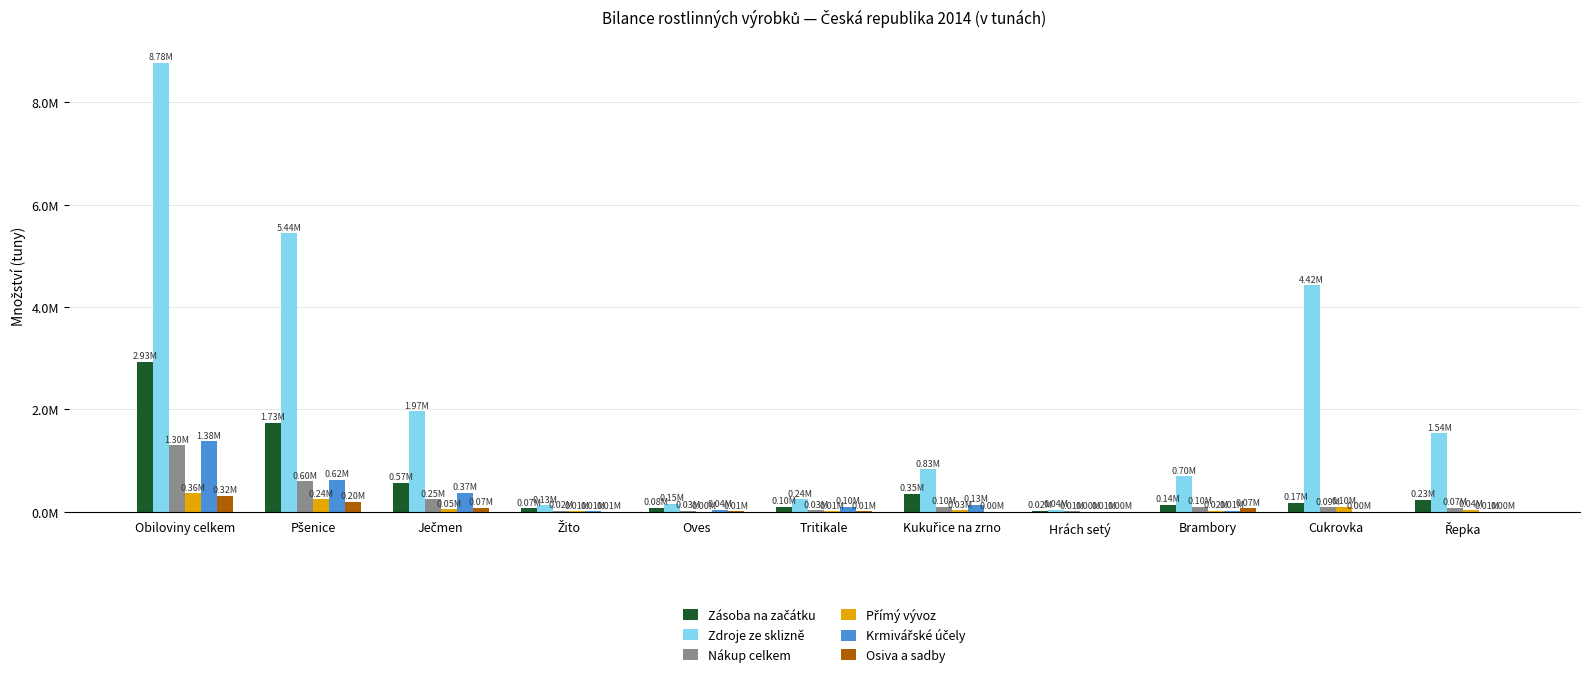

What is the label of the 3rd bar from the left?

Ječmen